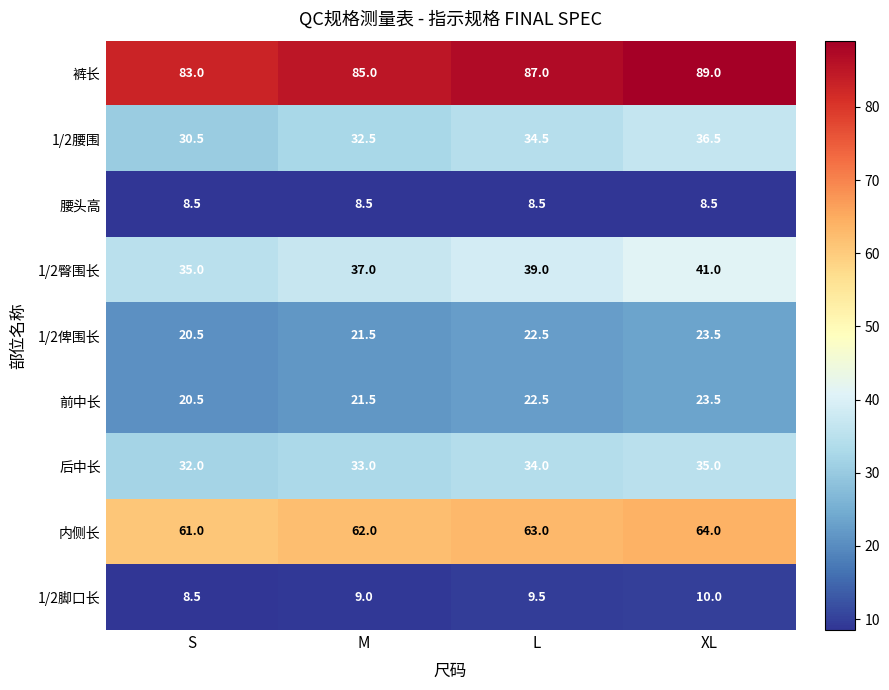

How many distinct data groups are displayed?

9